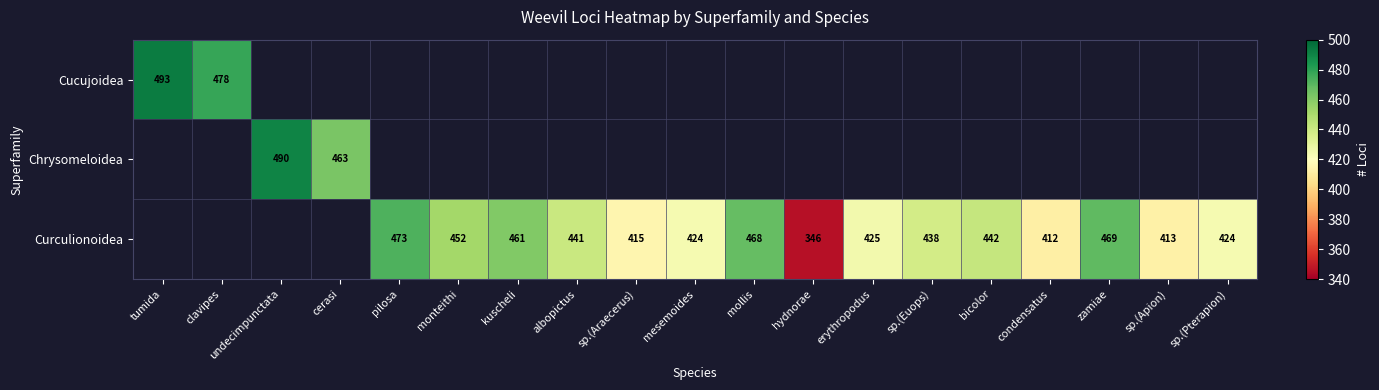

At how many categories does at least one series exceed 478?

2